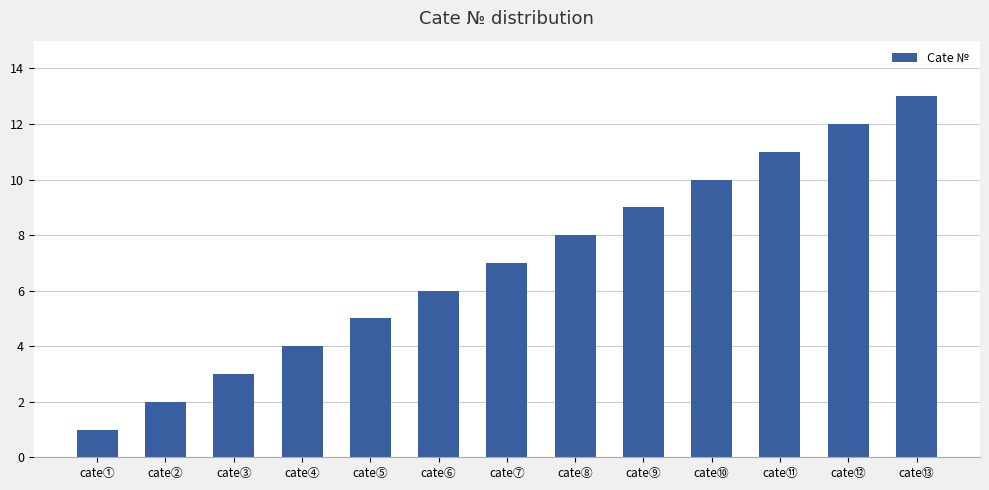

Are the bars horizontal?

No